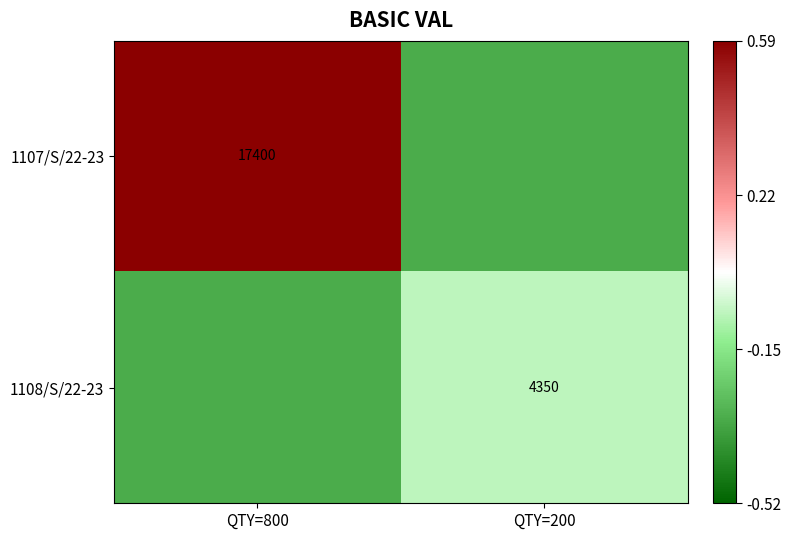

Is it true that 1108/S/22-23 equals -0.5 at QTY=800?

False